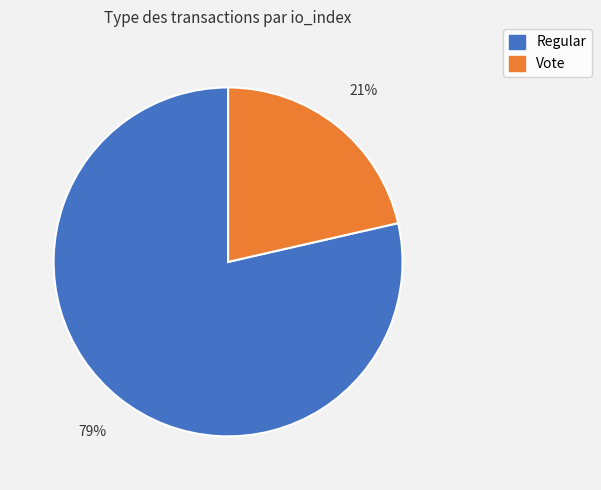

To the nearest percent, what percentage of the pie is Regular?

79%